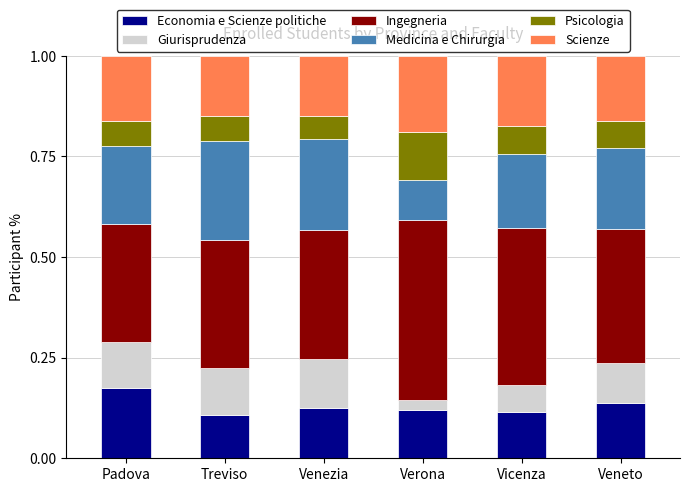

What is the total value across all series at Verona?

1.0